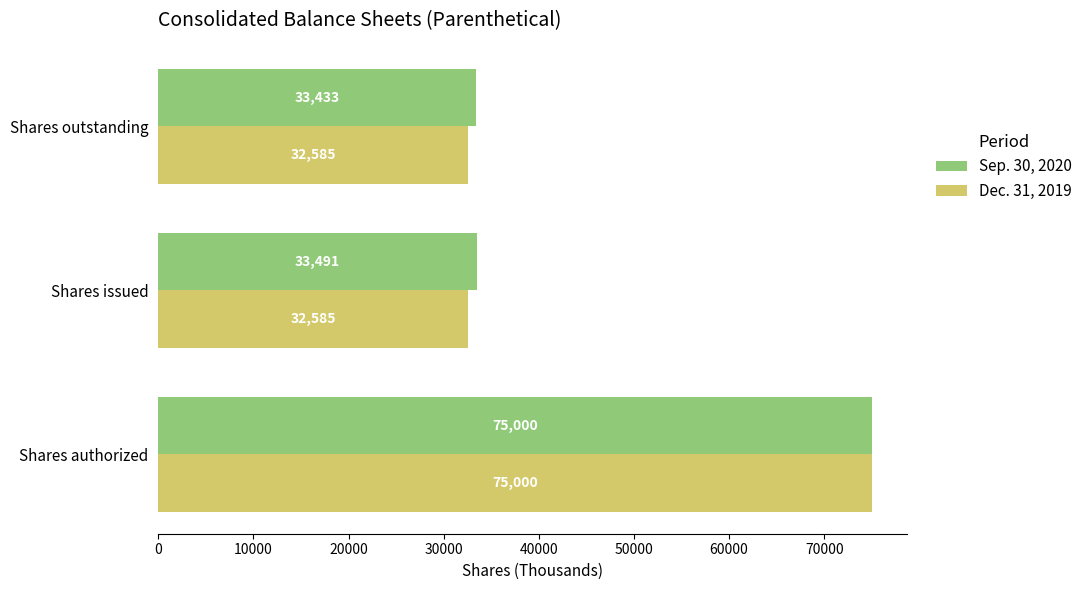

Which series has the widest spread of values?

Dec. 31, 2019